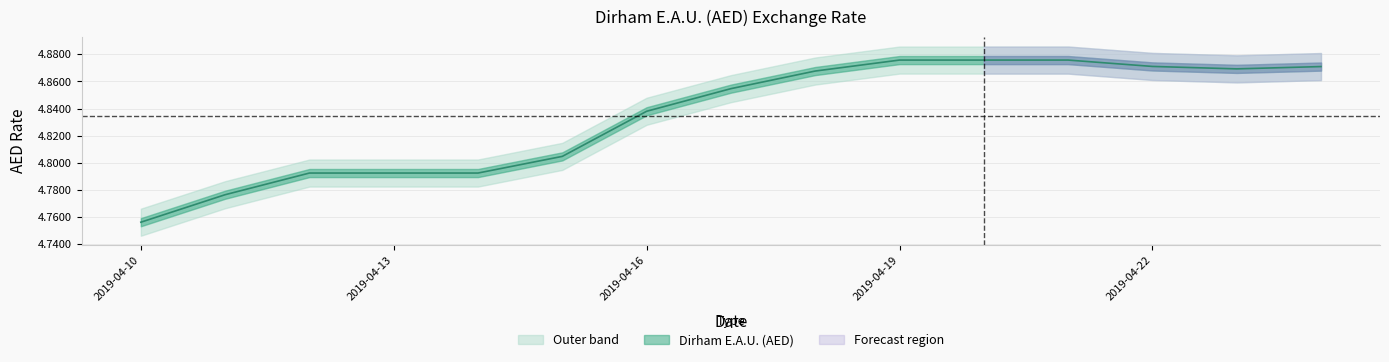

Reading right to left, list all the values displayed in this chart.

2019-04-24=4.9	2019-04-23=4.9	2019-04-22=4.9	2019-04-21=4.9	2019-04-20=4.9	2019-04-19=4.9	2019-04-18=4.9	2019-04-17=4.9	2019-04-16=4.8	2019-04-15=4.8	2019-04-14=4.8	2019-04-13=4.8	2019-04-12=4.8	2019-04-11=4.8	2019-04-10=4.8